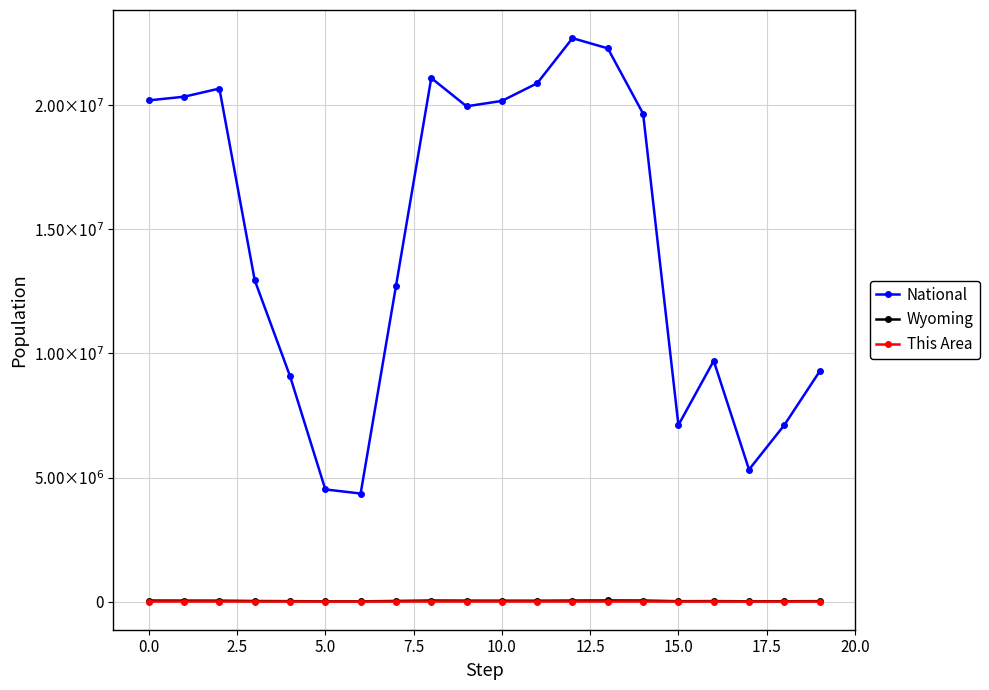

What are all the series names shown in the legend?

National, Wyoming, This Area